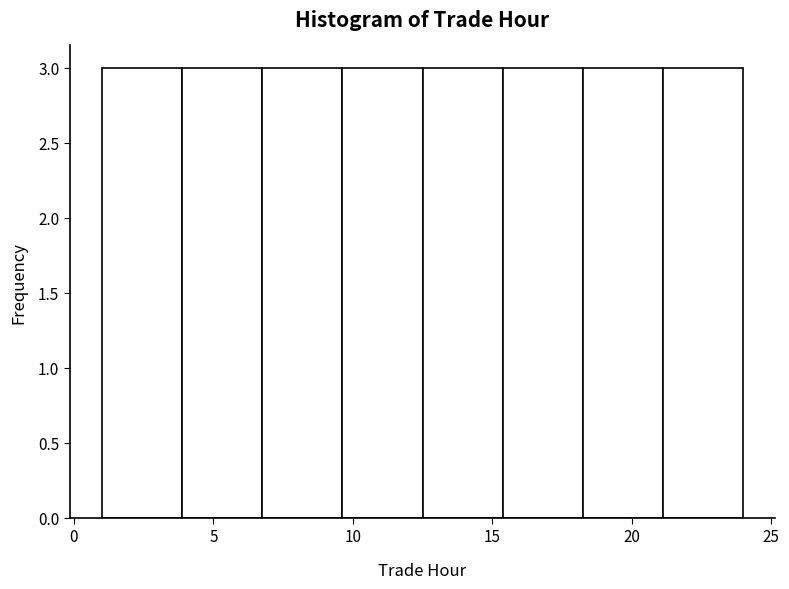

Reading left to right, list every bar in this chart as the range it spans on the x-axis followed by its height. Neither the bar edges nor the heights are printed on the chart, so give them approximately, as read against the axes.

1.0 to 4.0: 3
4.0 to 7.0: 3
7.0 to 9.5: 3
9.5 to 12.5: 3
12.5 to 15.5: 3
15.5 to 18.5: 3
18.5 to 21.0: 3
21.0 to 24.0: 3